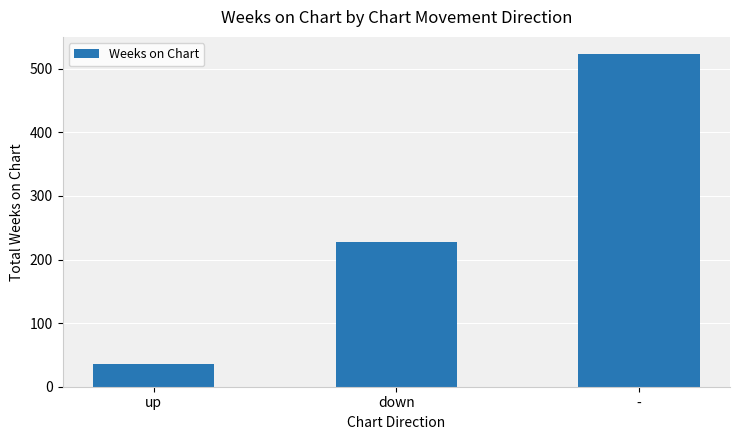

What value does the data have at down?

228